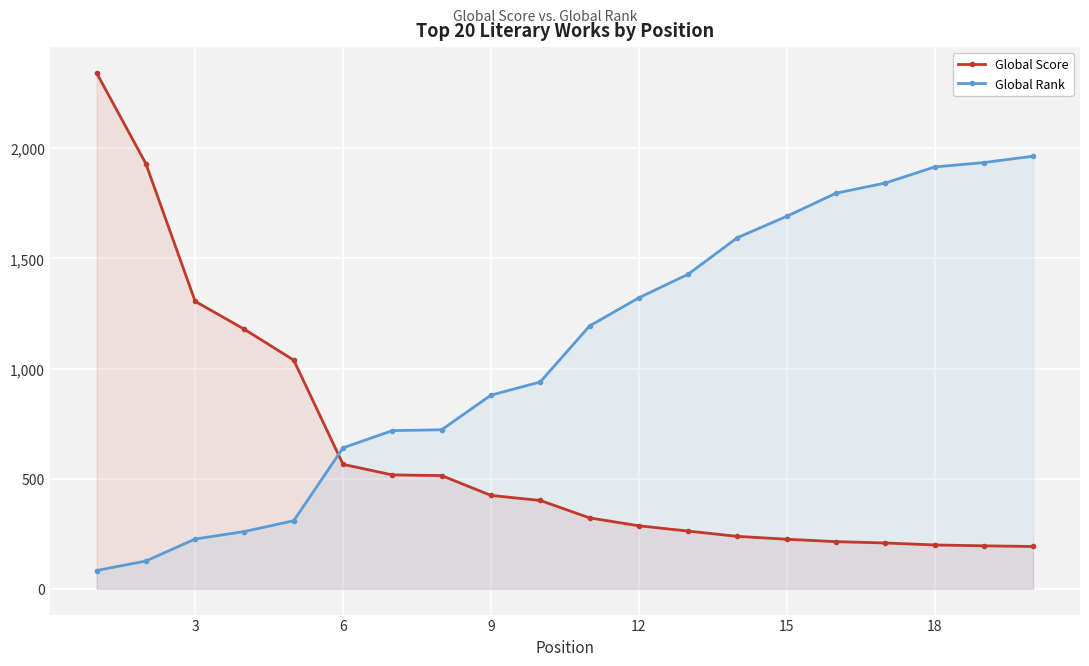

List the series in order of their peak value, highest first.

Global Score, Global Rank